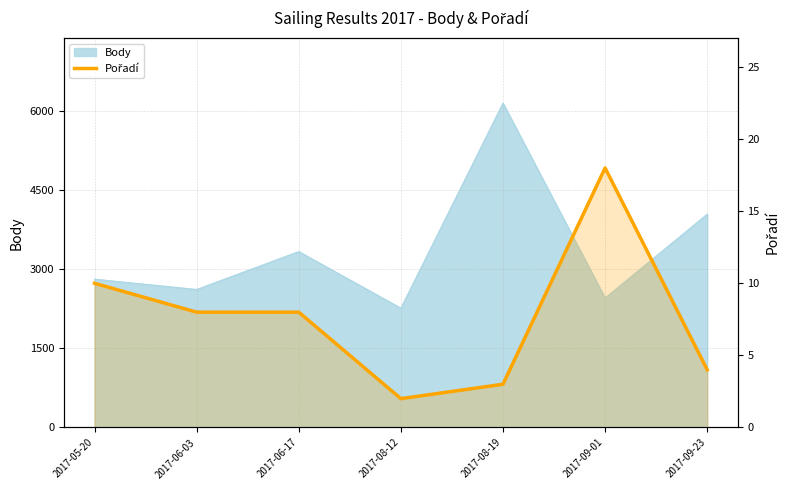

What is the maximum value shown in the chart?

18